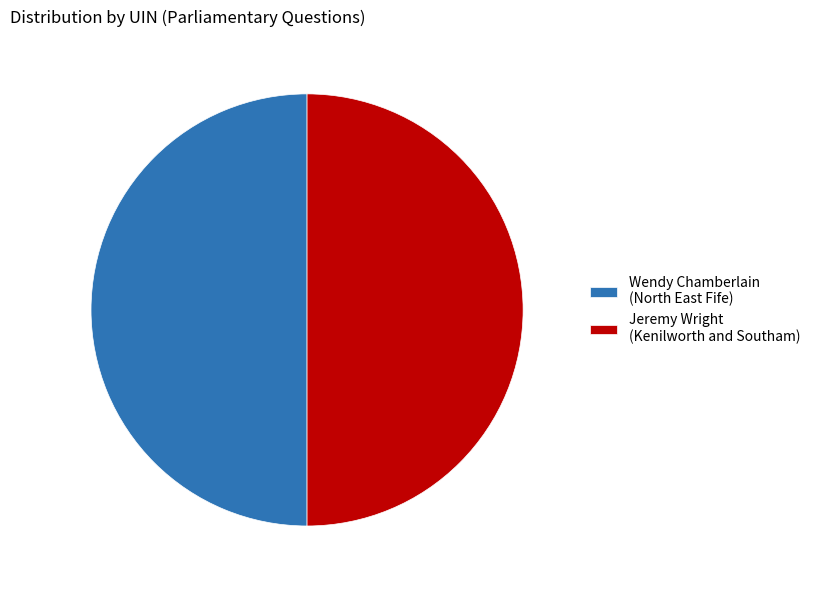

Count the number of slices in the pie.

2